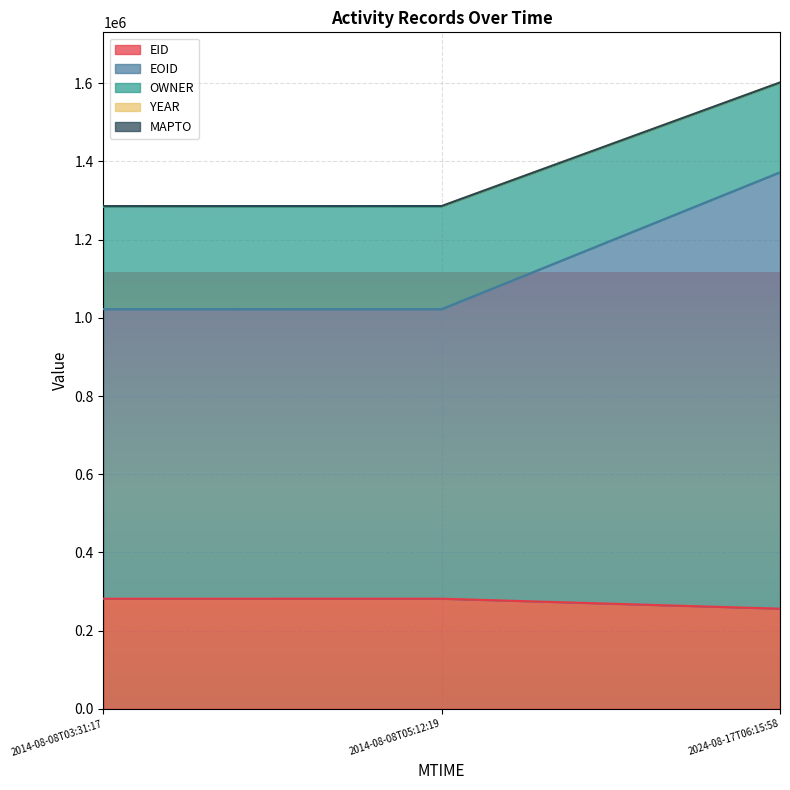

Which has a higher value, 2014-08-08T03:31:17 or 2024-08-17T06:15:58?

2014-08-08T03:31:17